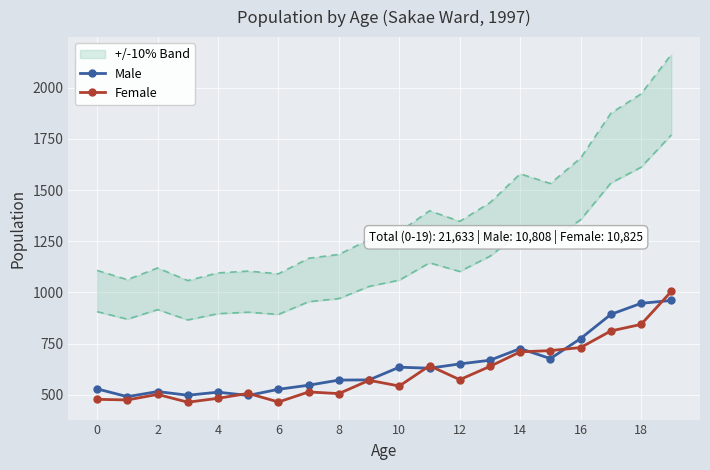

Which series ends up on top after the final intersection of Female and Male?

Female